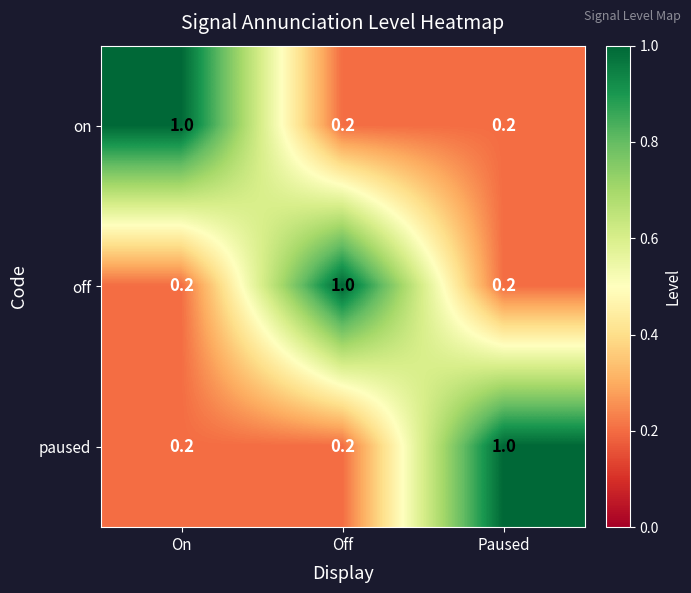

What is the difference between the maximum and minimum values in the off series?

0.8